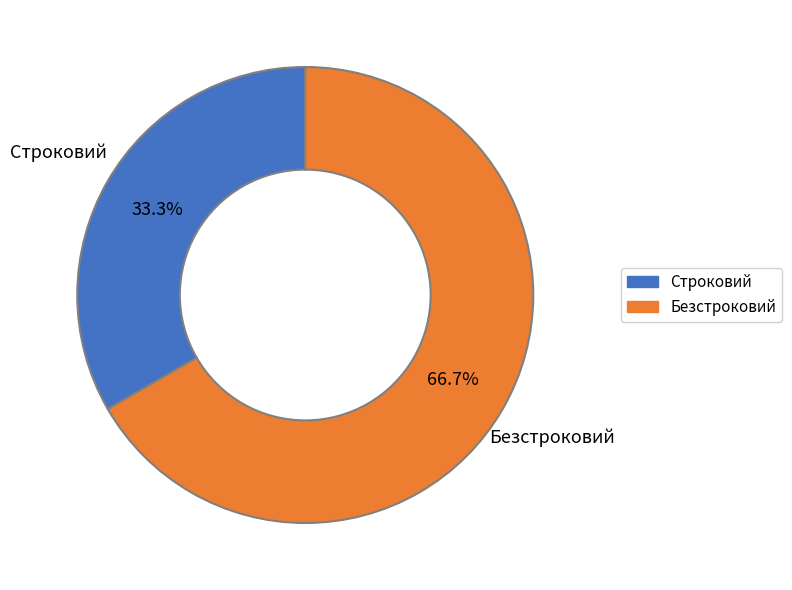

Count the number of slices in the pie.

2